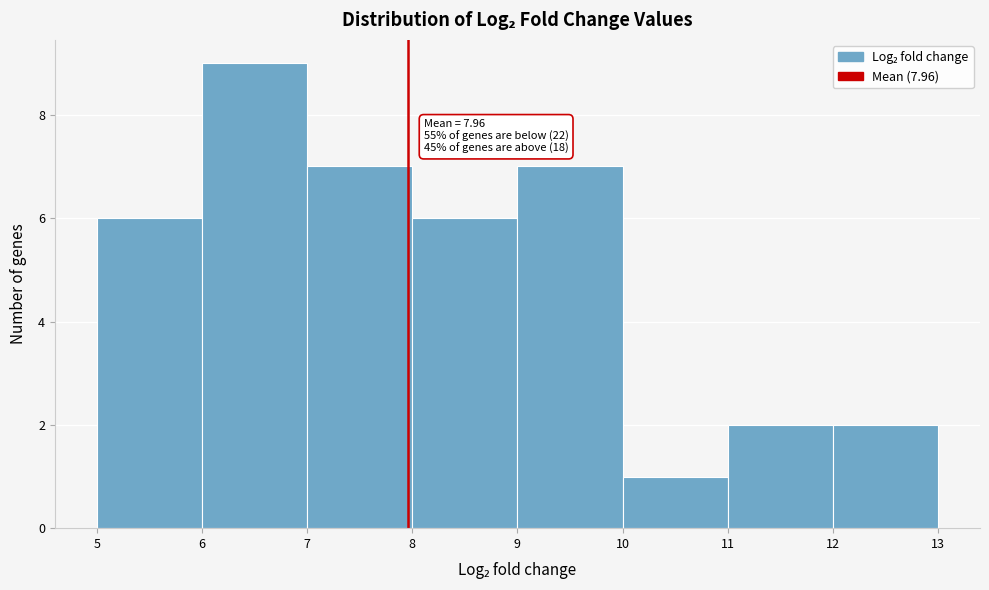

Over which range of the x-axis is the bar tallest?

6 to 7